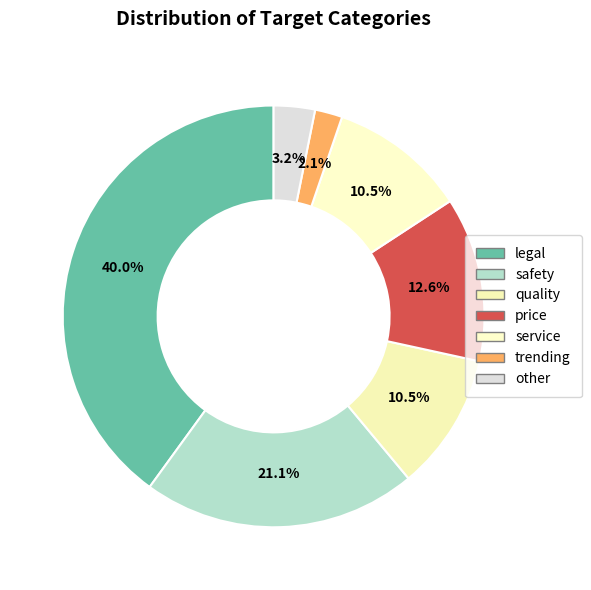

What is the total percentage of service and trending?

12.6%